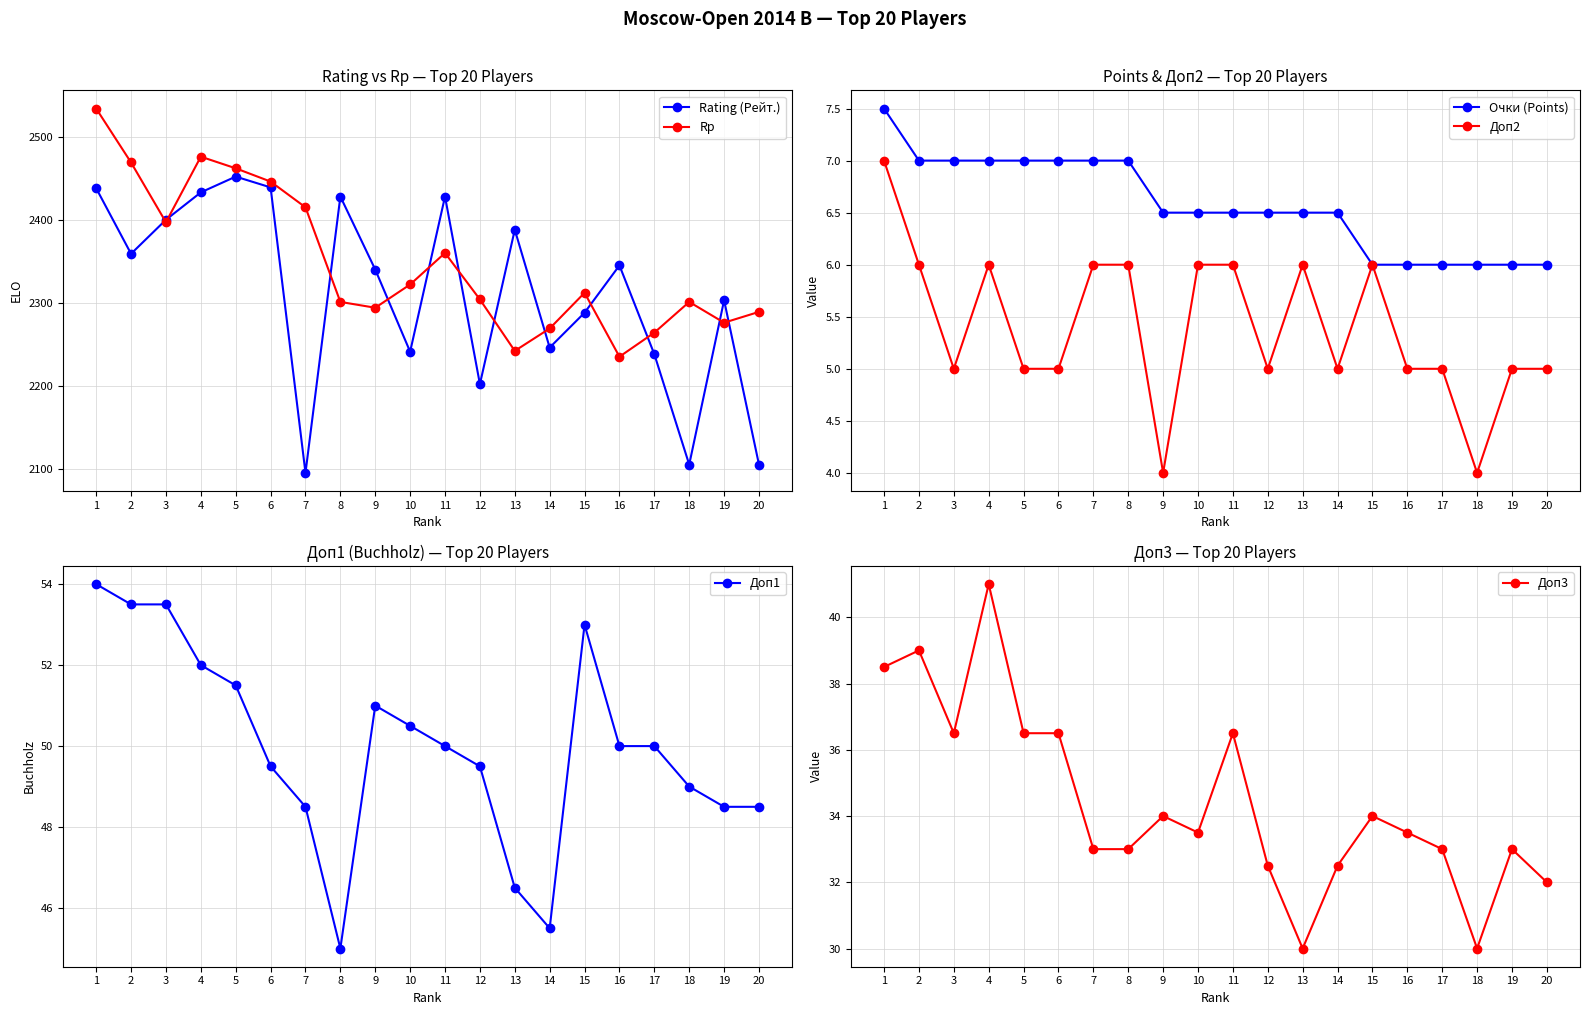

In Rp, how many points are lower than both neighbors (excluding endpoints)?

5